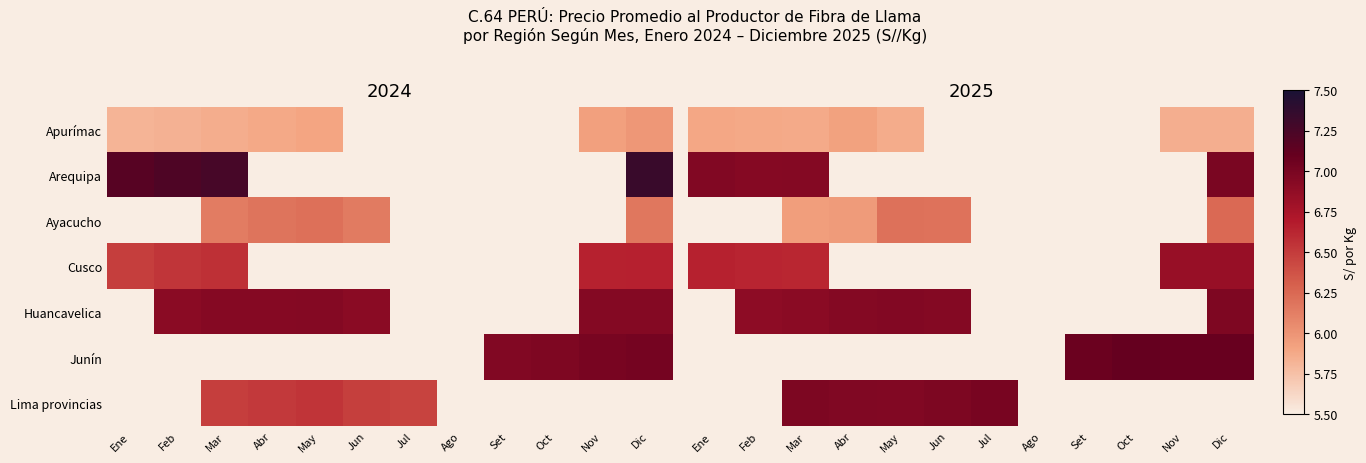

What is the smallest value displayed?

5.8